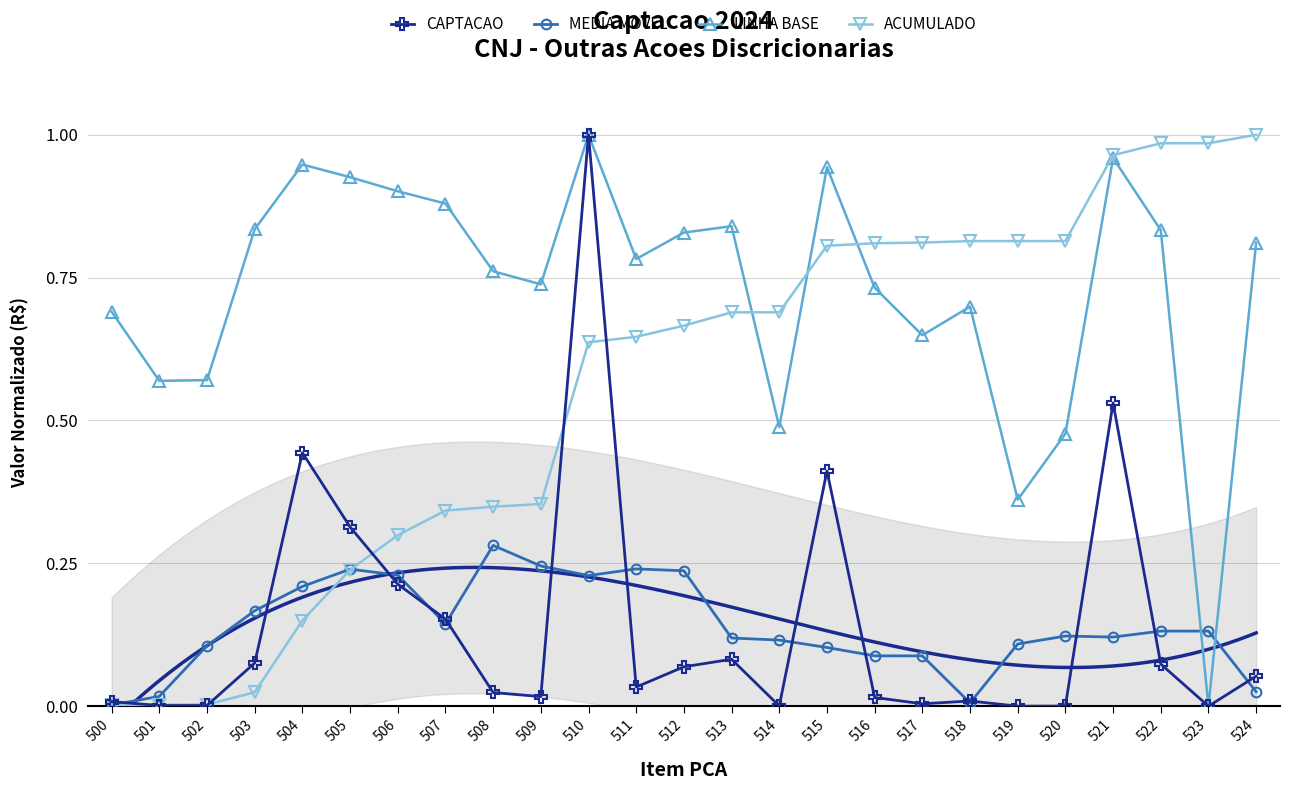

Is the value of ACUMULADO at 513 greater than the value of LINHA BASE at 503?

No